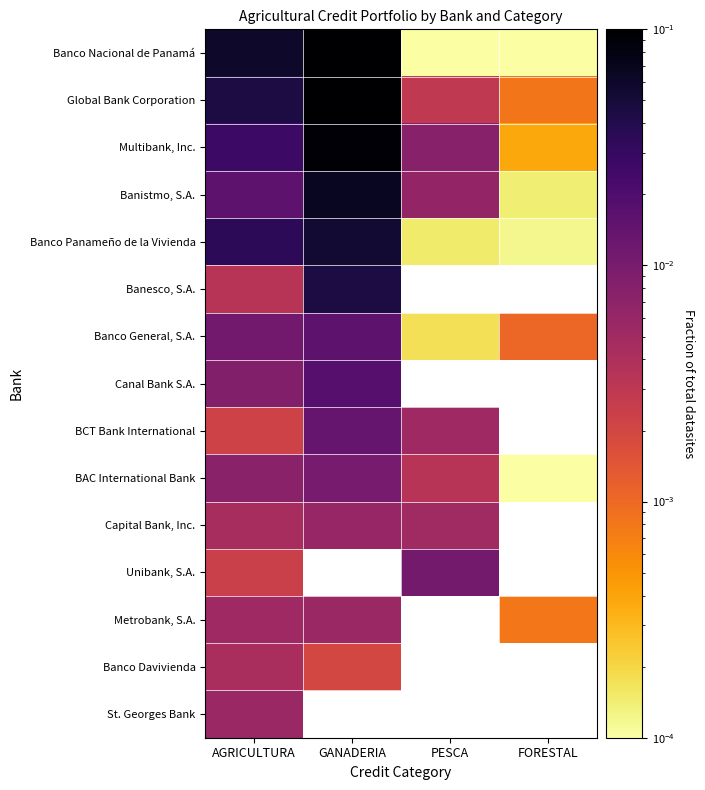

Where is Banesco, S.A. nearest to the value 0?

AGRICULTURA